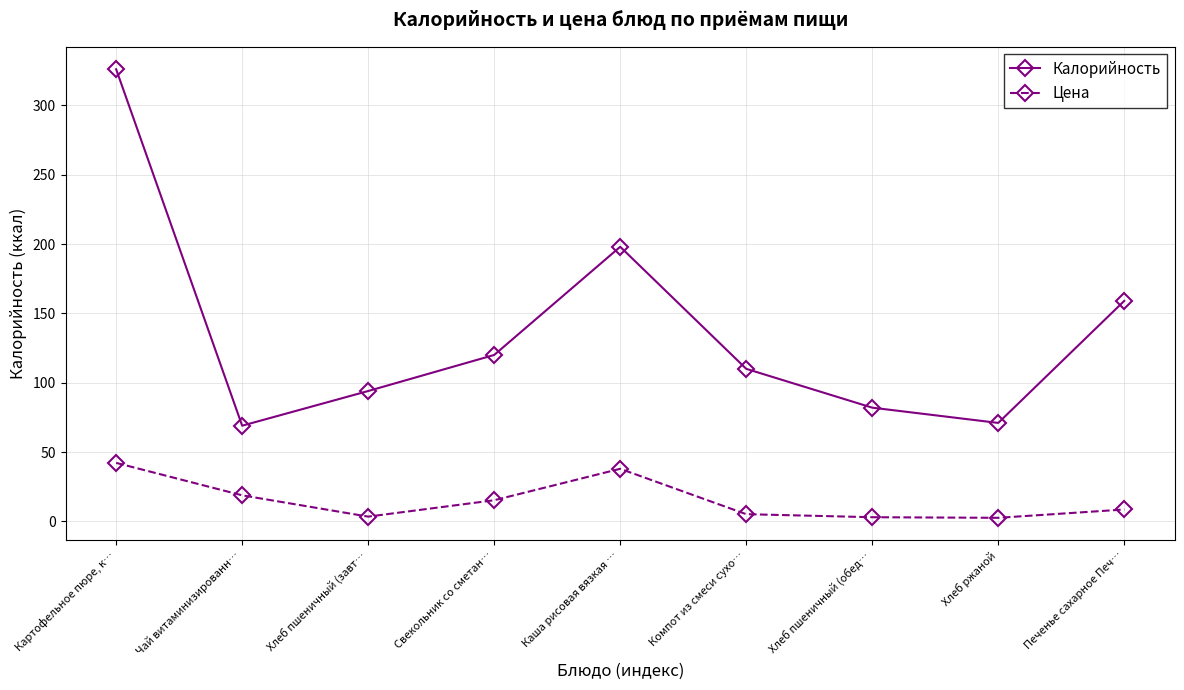

At which category is the sum across all series the highest?

Картофельное пюре, к…